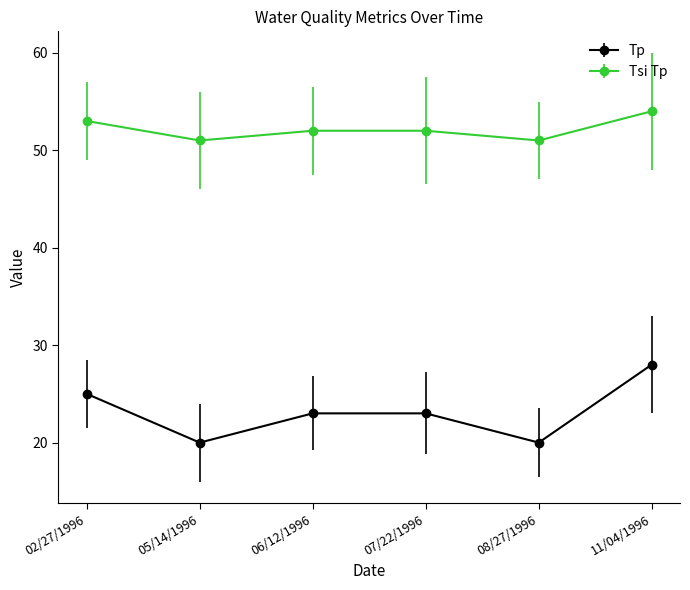

Reading right to left, what are all the values shown in this chart?

Tp: 11/04/1996=28	08/27/1996=20	07/22/1996=23	06/12/1996=23	05/14/1996=20	02/27/1996=25
Tsi Tp: 11/04/1996=54	08/27/1996=51	07/22/1996=52	06/12/1996=52	05/14/1996=51	02/27/1996=53